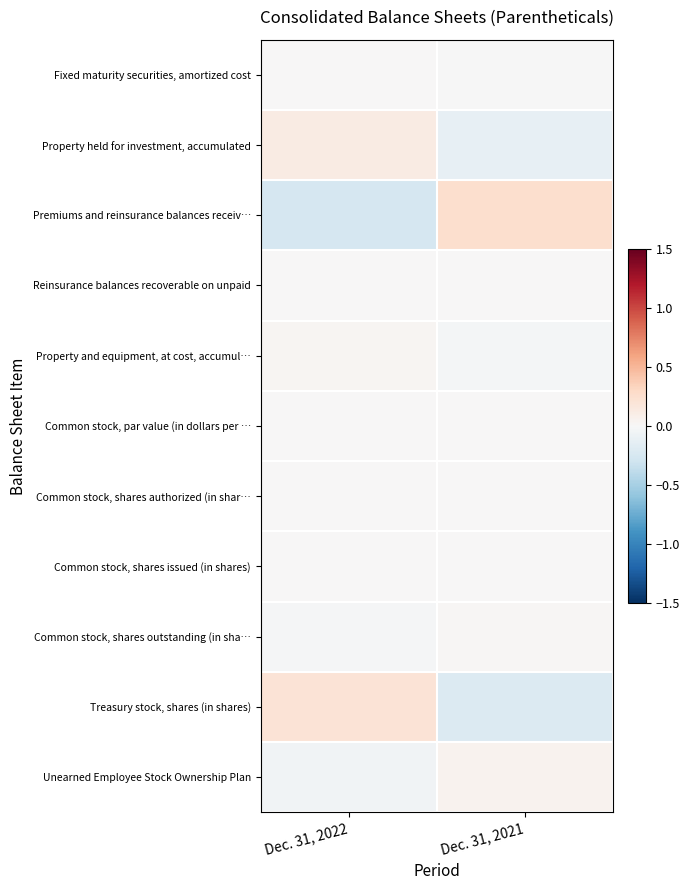

At which category is the sum across all series the highest?

Dec. 31, 2022